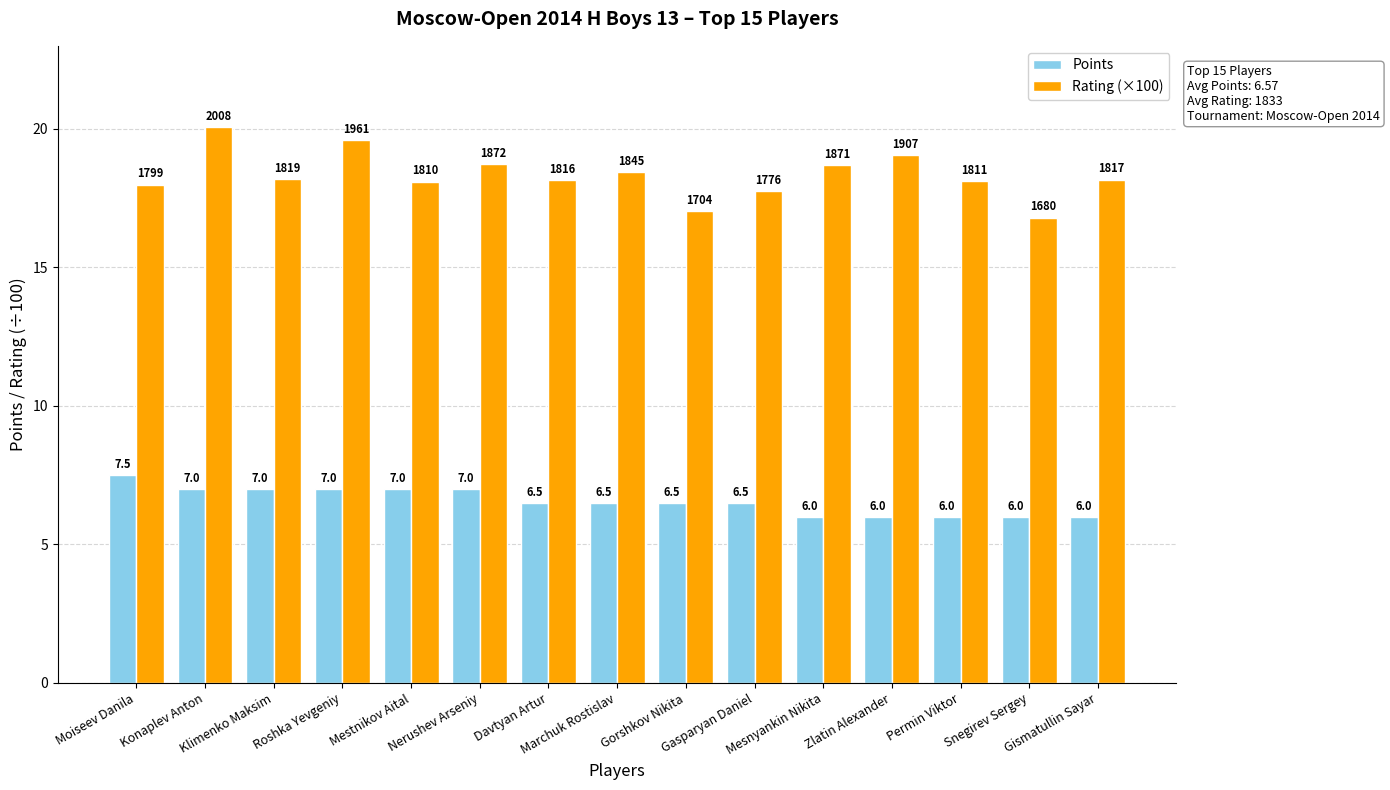

List the series in order of their overall mean, lowest first.

Points, Rating (×100)